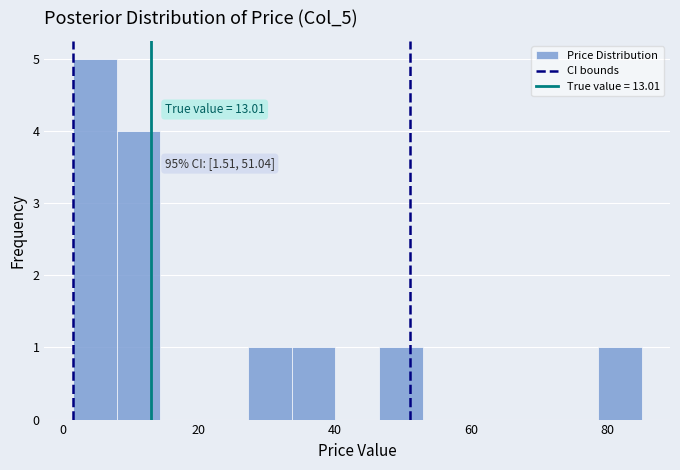

Read against the x-axis, roughly where is the centre of the tallest bar?

4